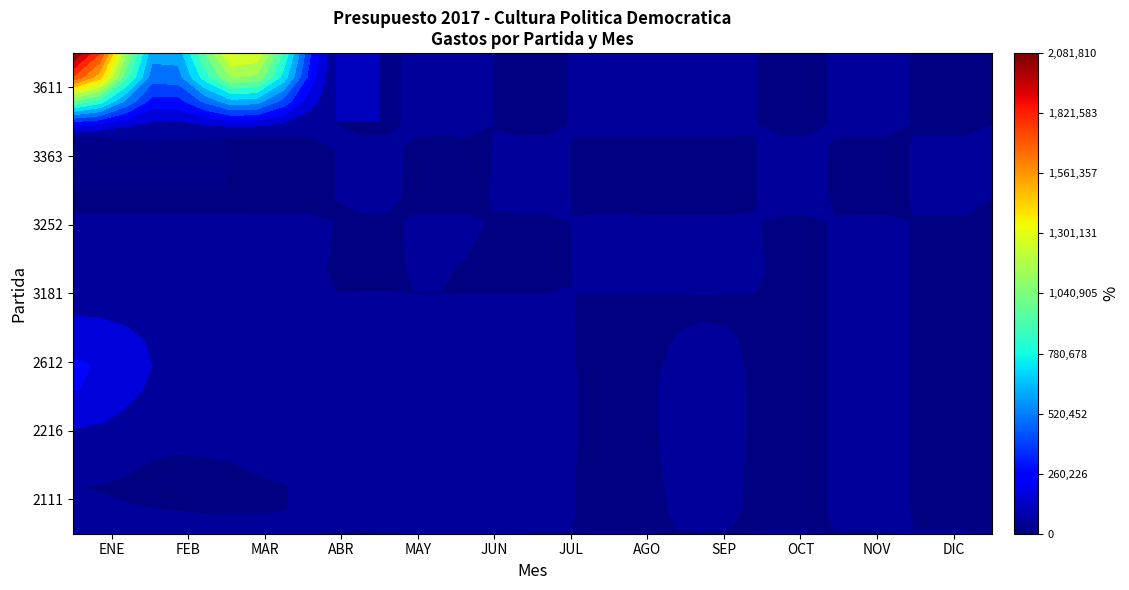

What is the maximum value shown in the chart?

2081810